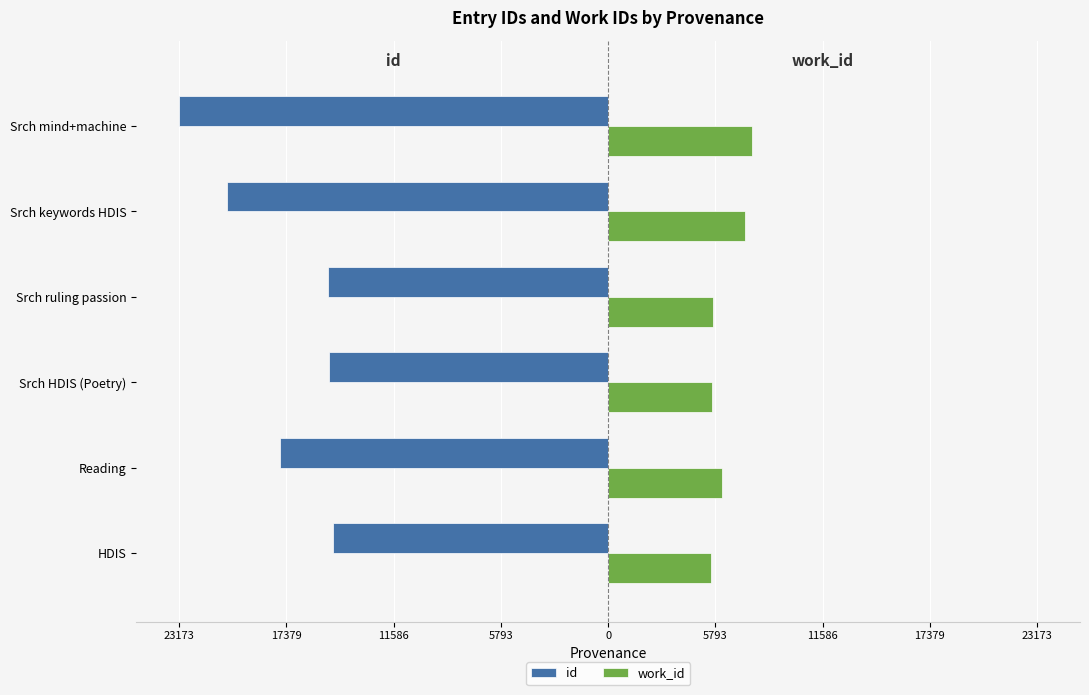

What are all the series names shown in the legend?

id, work_id